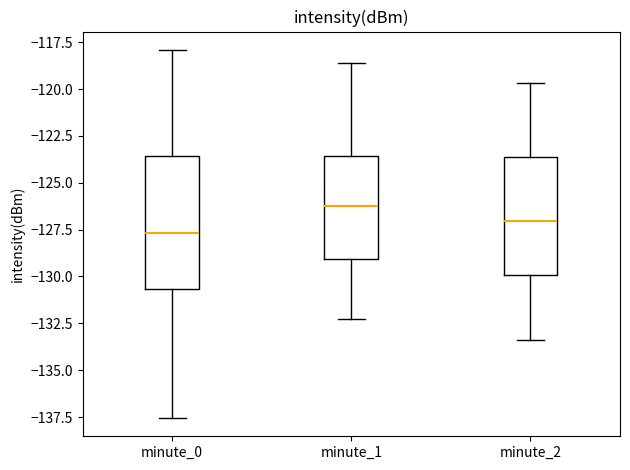

Which box's median line is the lowest?

minute_0